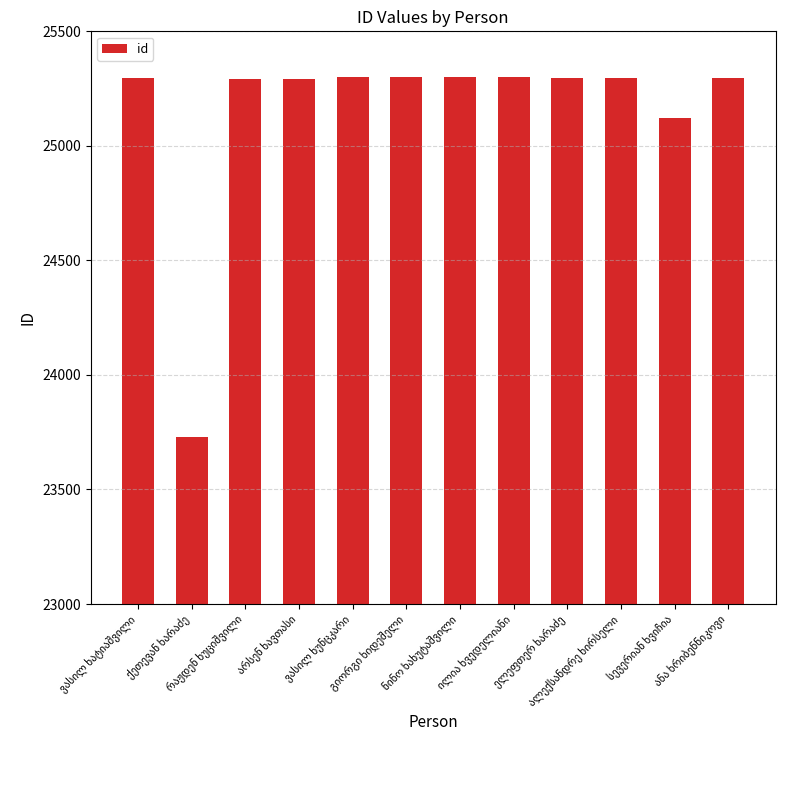

What is the maximum value shown in the chart?

25302